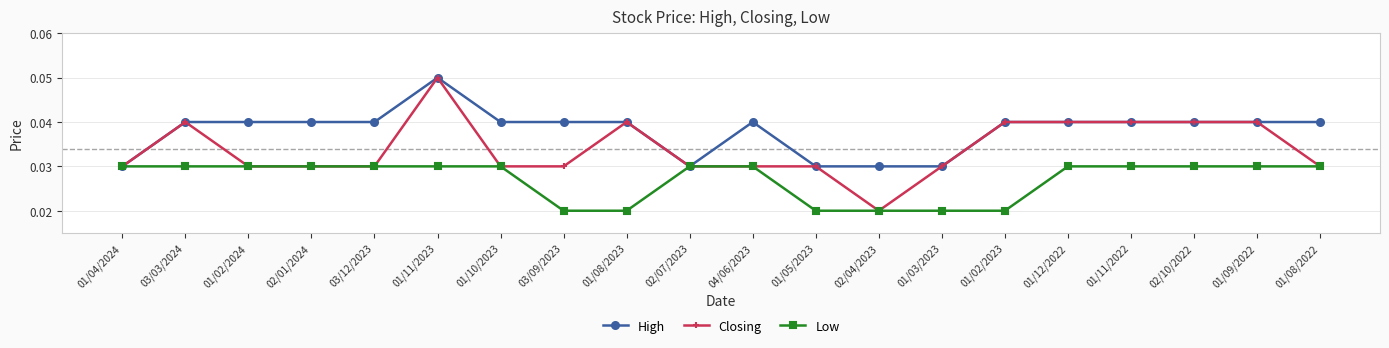

Which series has the largest range (max minus min)?

Closing